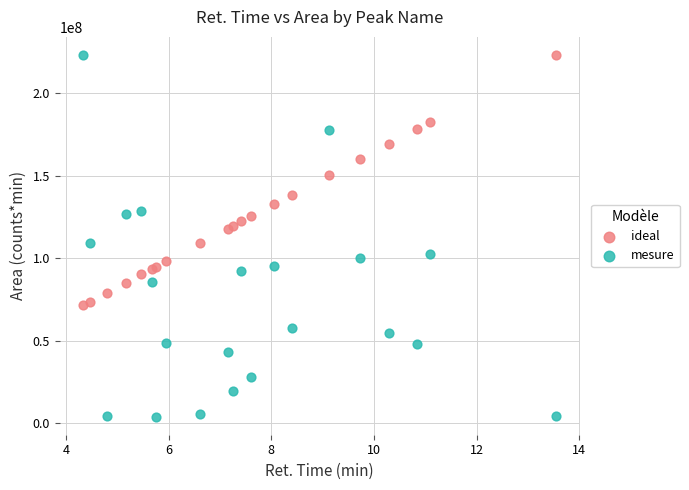

In the ideal series, what Y value is closest to 147370025?

150417924.4